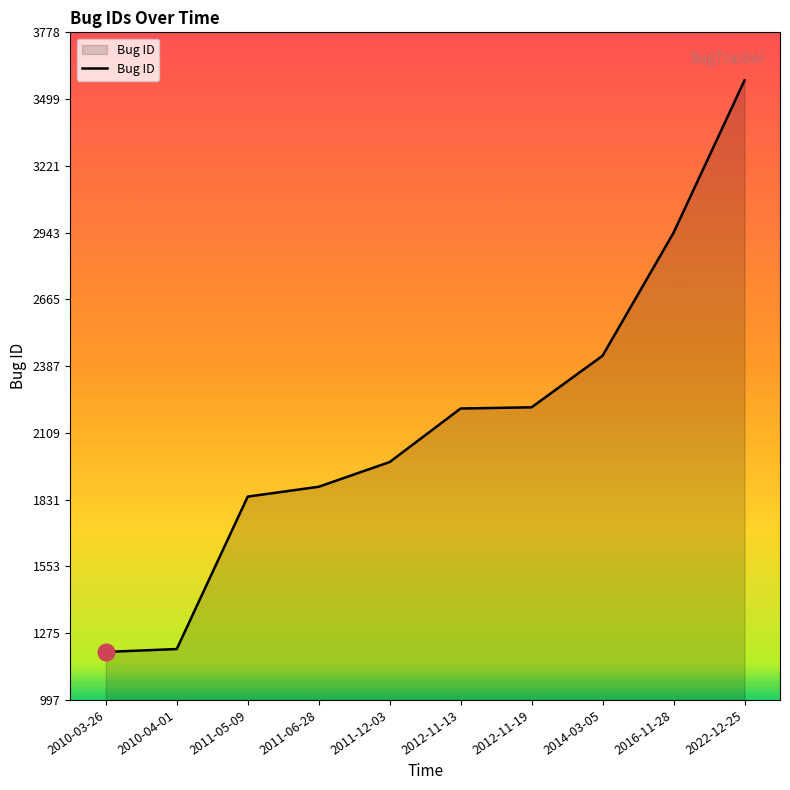

What position from the left is 2012-11-19?

7